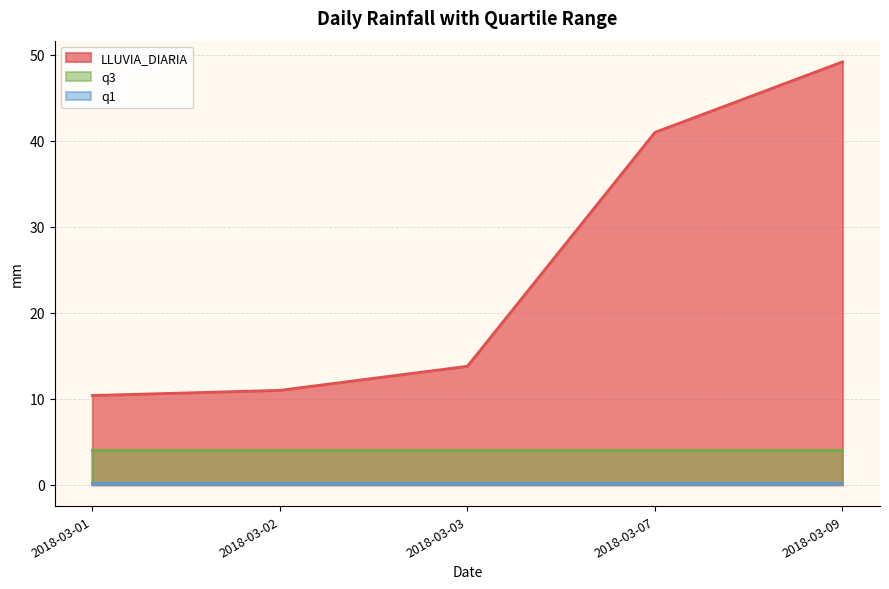

True or false: q1 and LLUVIA_DIARIA cross at least once.

False